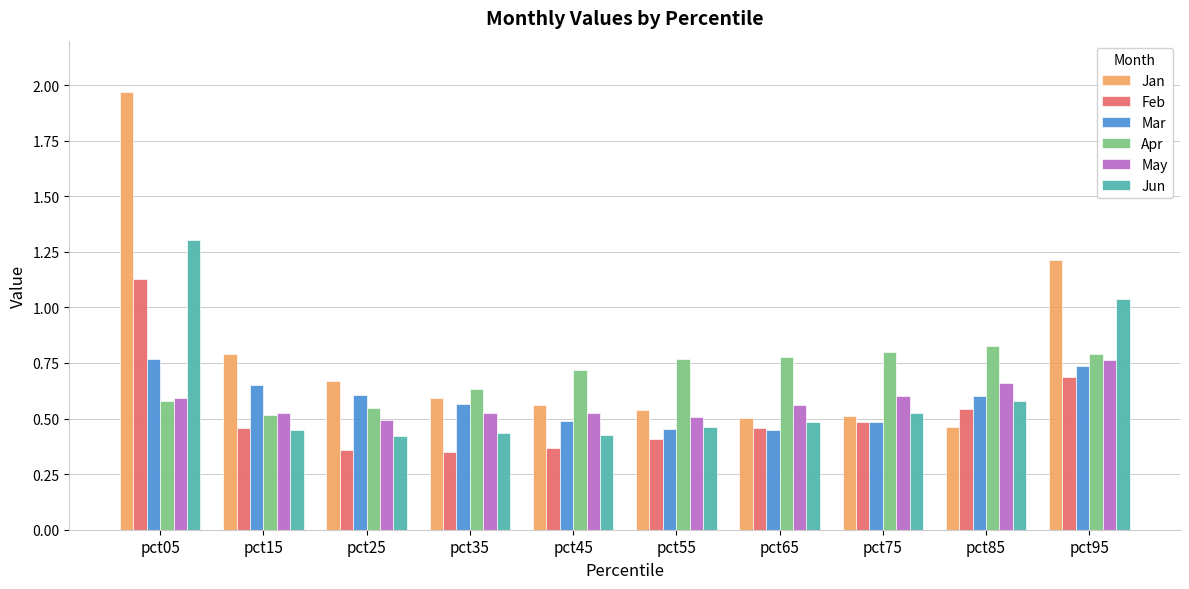

What is the difference between the maximum and minimum values in the Jun series?

0.9